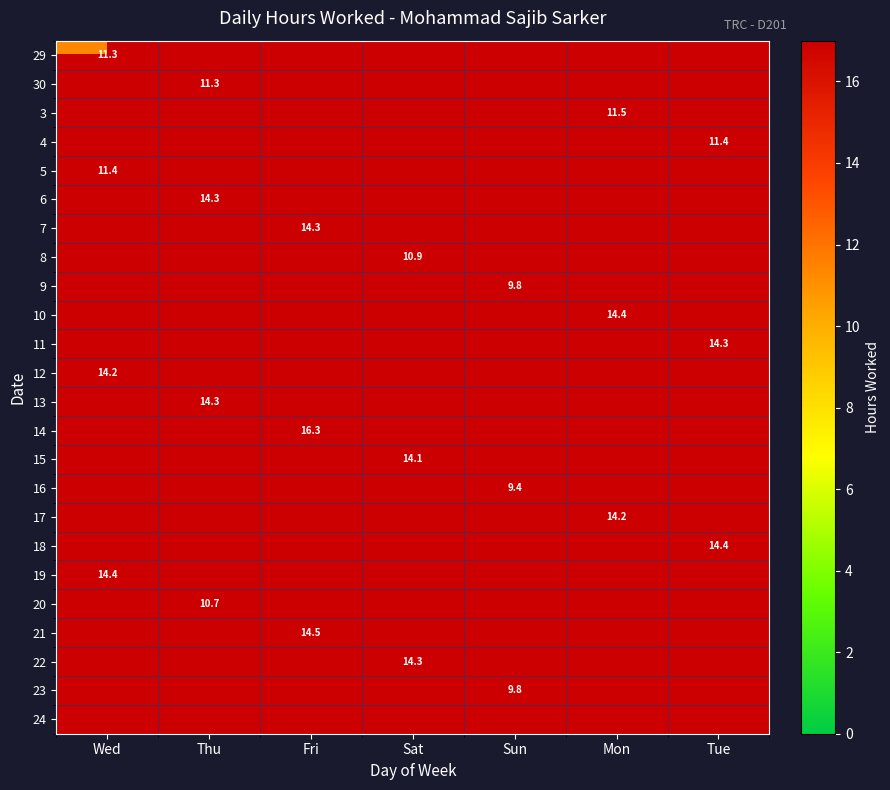

Rank the series by their maximum value, from highest to lowest.

14, 21, 18, 19, 10, 22, 6, 7, 11, 13, 17, 12, 15, 3, 5, 4, 30, 29, 8, 20, 9, 23, 16, 24